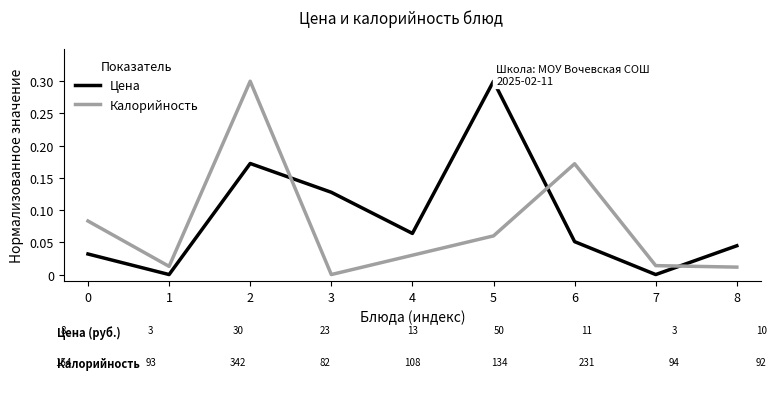

At 8, list the series in order from smallest to largest.

Калорийность, Цена